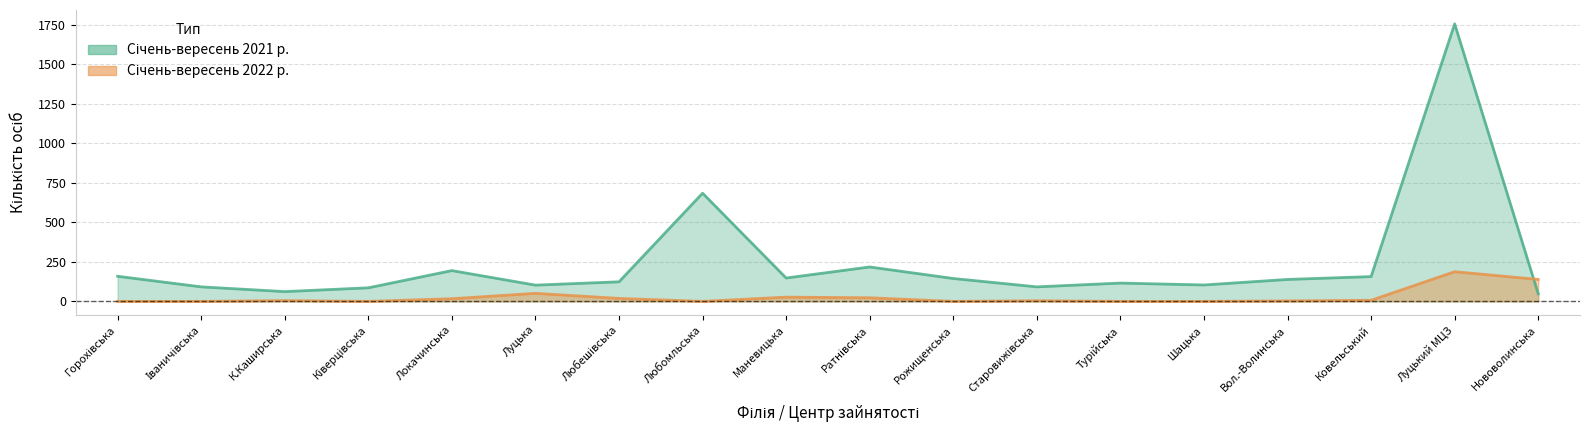

What is the difference between the Січень-вересень 2022 р. values at Горохівська and Локачинська?

17